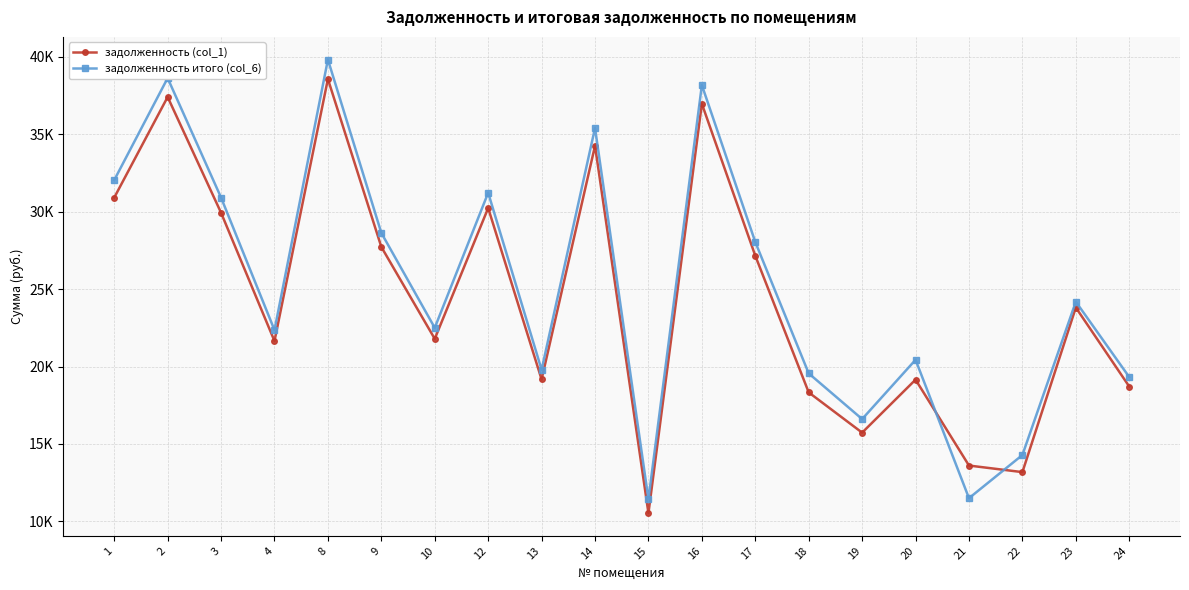

Is this an area chart (filled region under the line)?

No